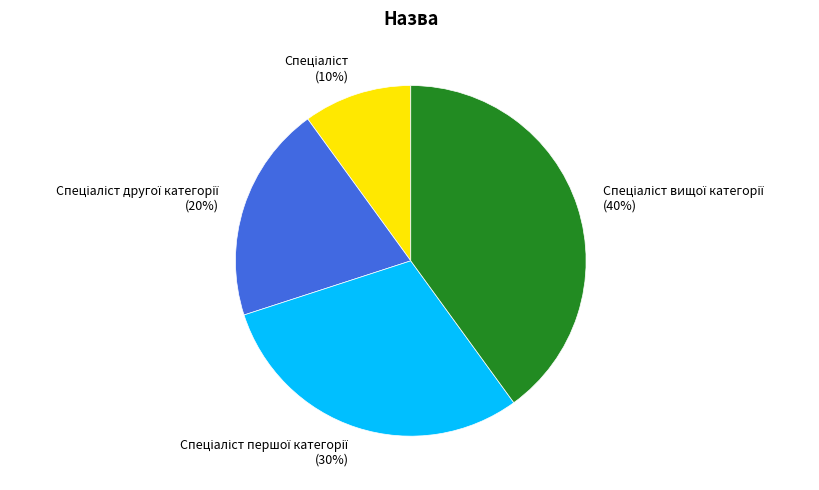

Is there any slice that represents more than half of the pie?

No